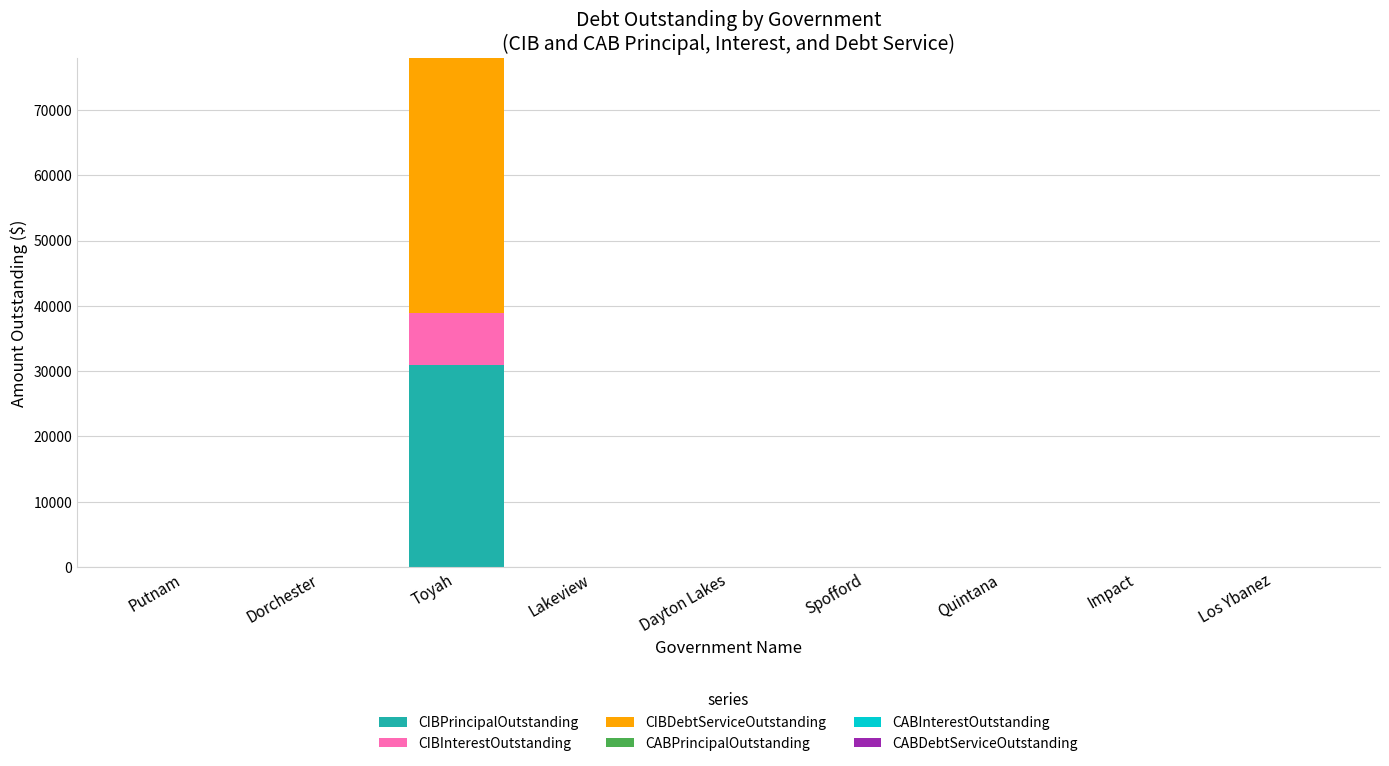

What is the total value across all series at Toyah?

77900